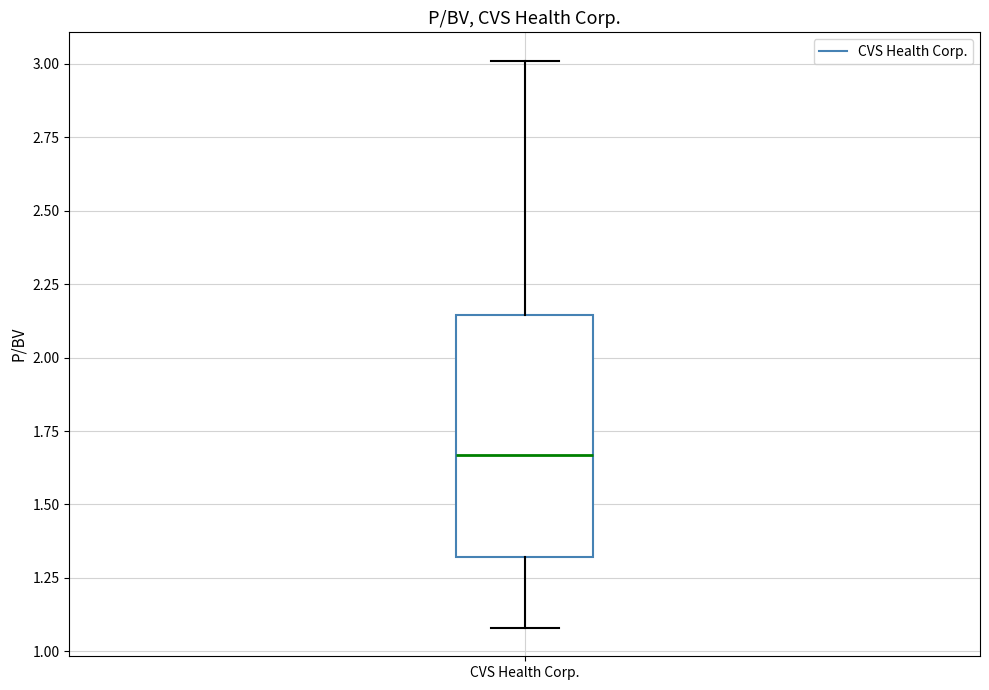

Read this box plot against the y-axis: the position of the median line, the range covered by the box, and the ends of both whiskers. The values are not printed on the chart, so give them approximately, as read against the axis.

median 1.65, box 1.30 to 2.15, whiskers 1.10 to 3.00